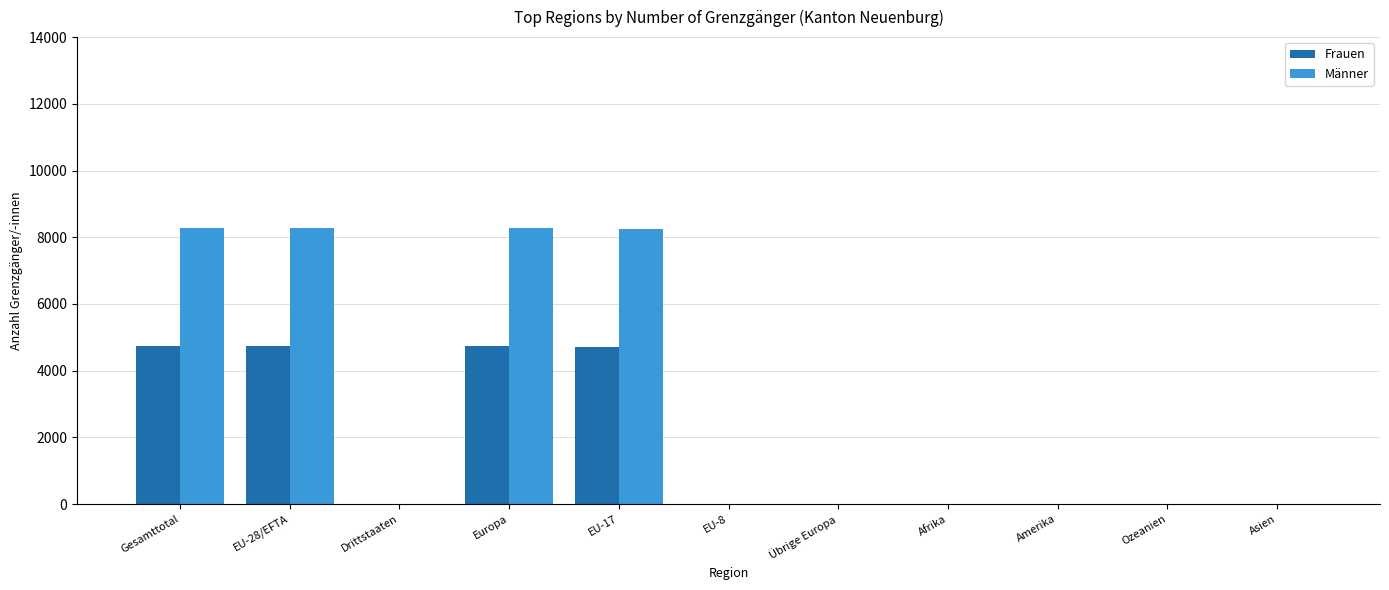

What is the sum of all Frauen values?

18916